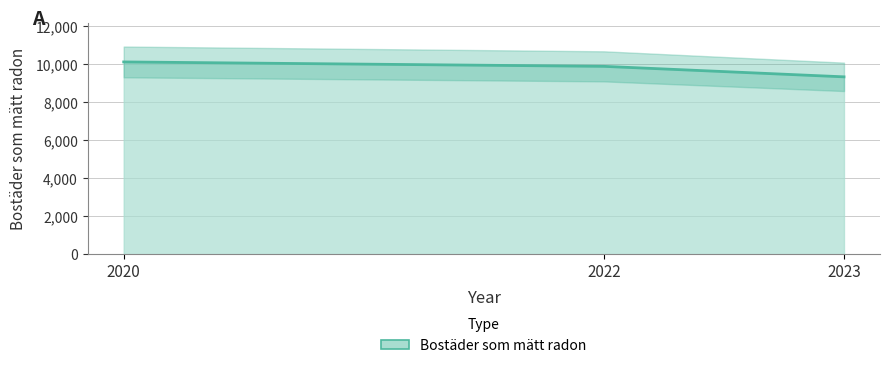

Is it true that the value at 2022 is 9879?

True